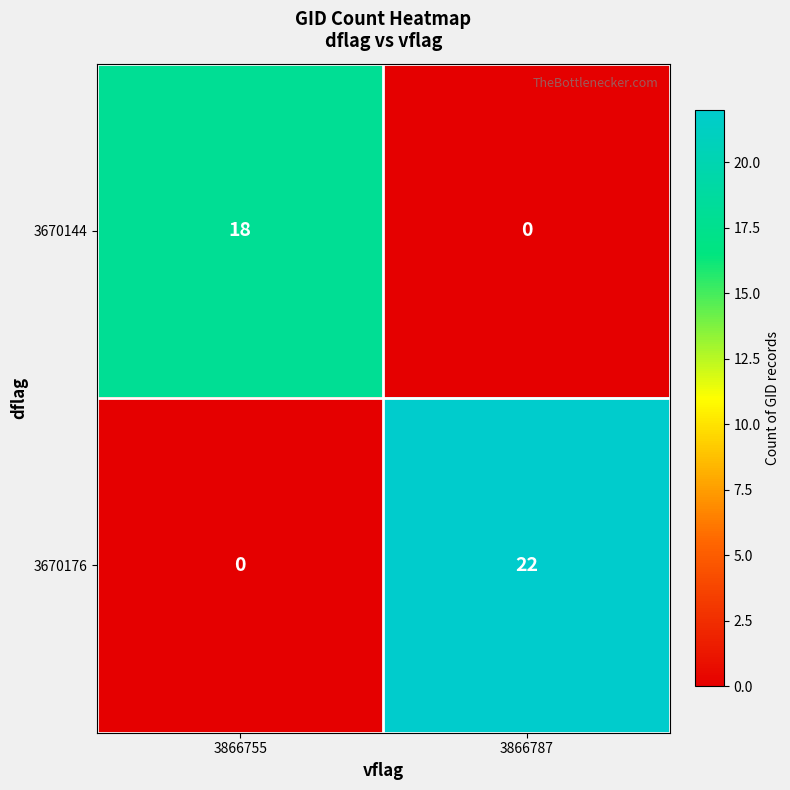

Which series has the largest total across all categories?

3670176